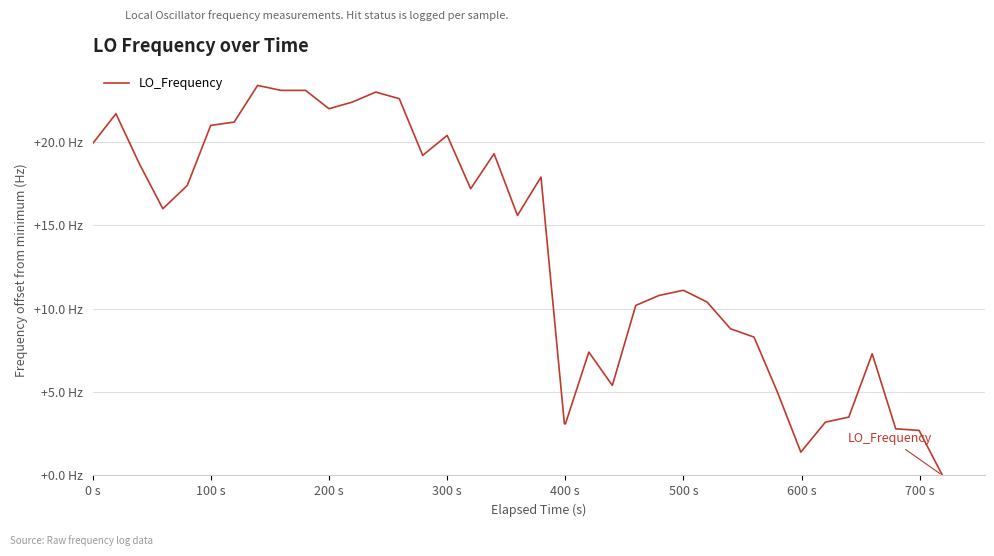

What is the difference between the second highest and second lowest values?

21.7